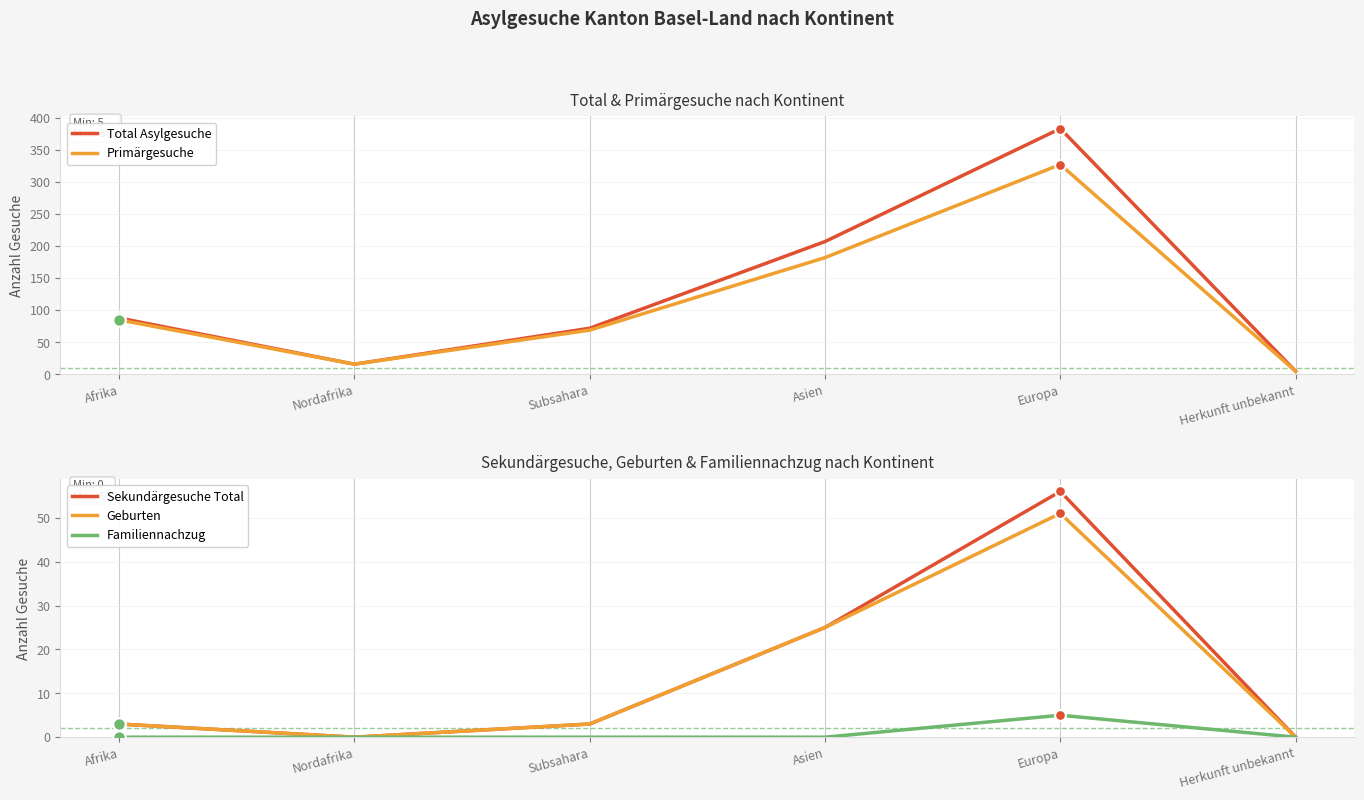

Which series contains the highest Y value?

Total Asylgesuche